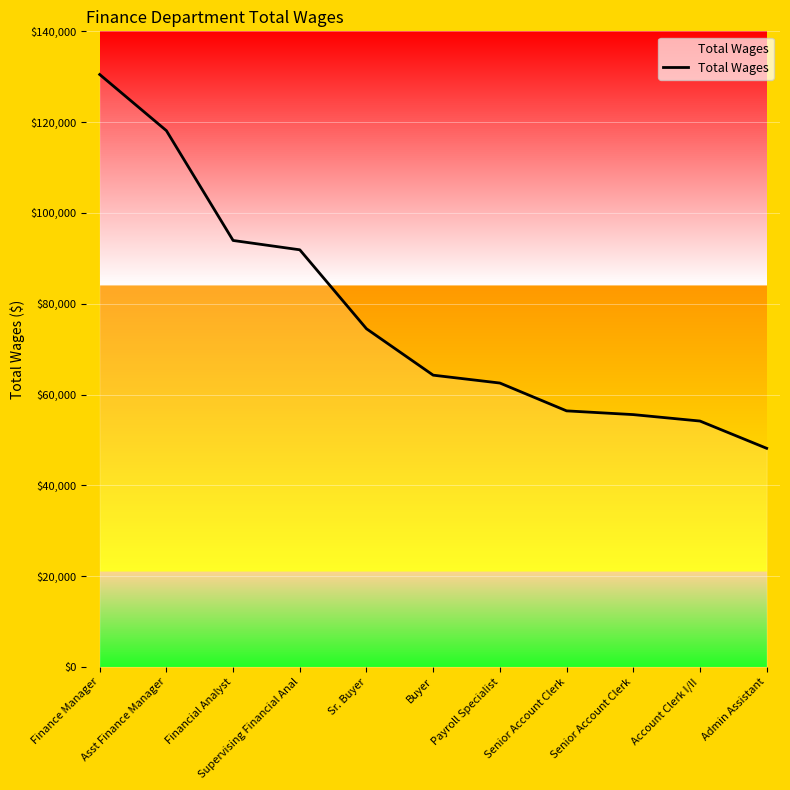

Count the number of data series in this chart.

1